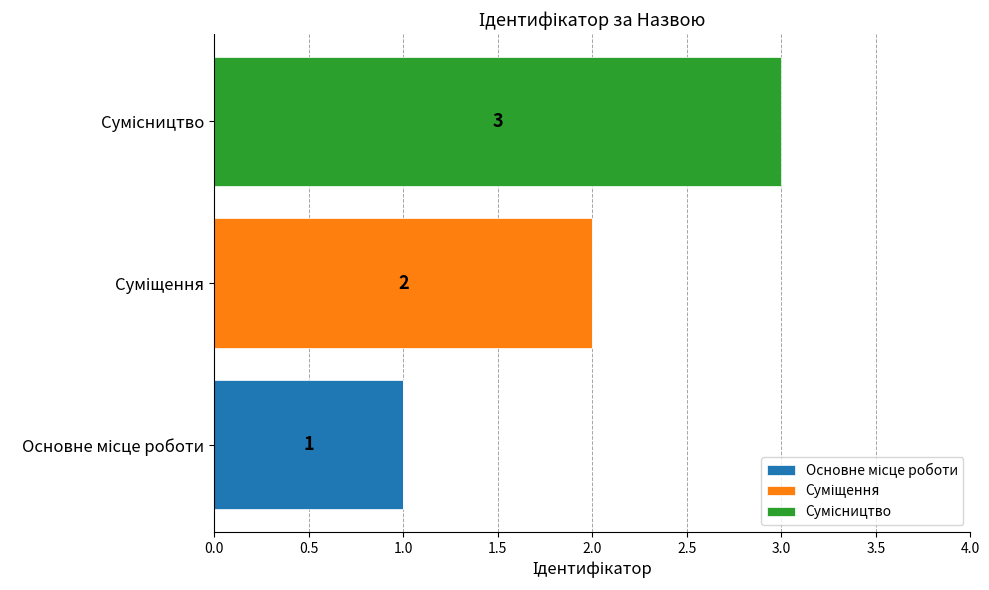

Rank the series by their maximum value, from highest to lowest.

Сумісництво, Суміщення, Основне місце роботи